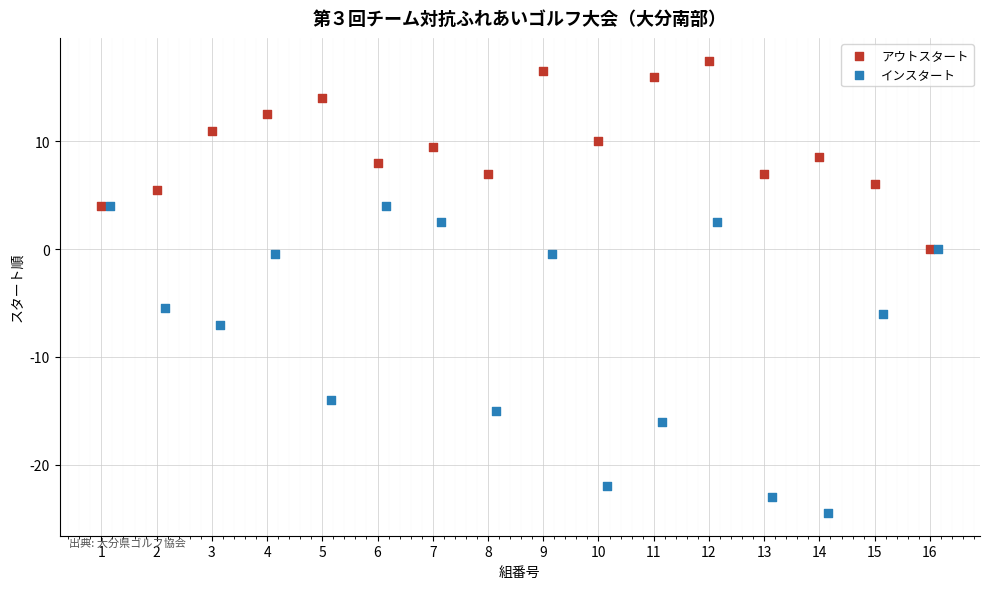

Which series has the widest spread of Y values?

インスタート